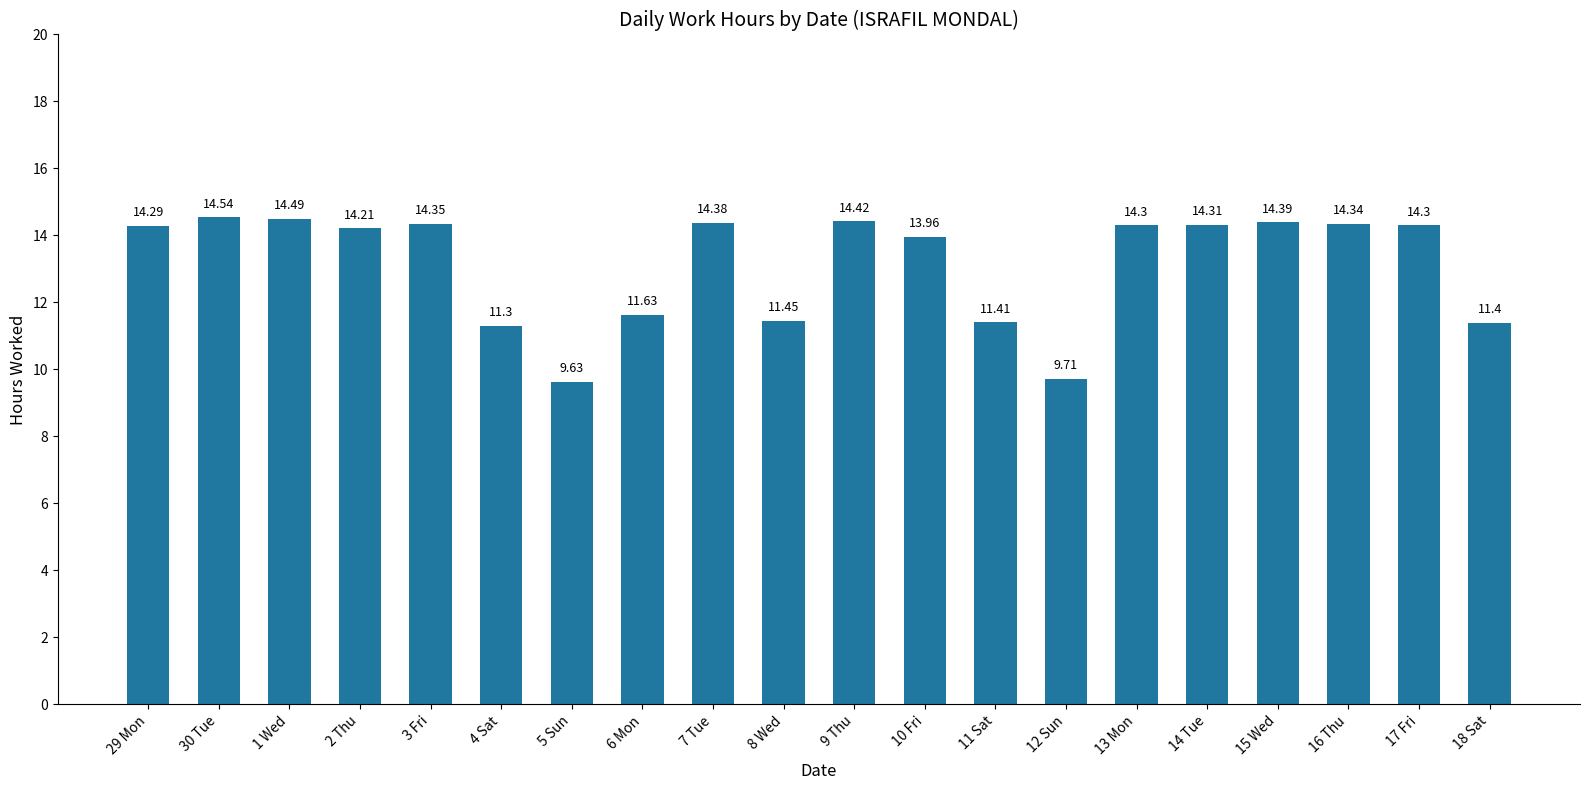

How many data points are less than 14?

8